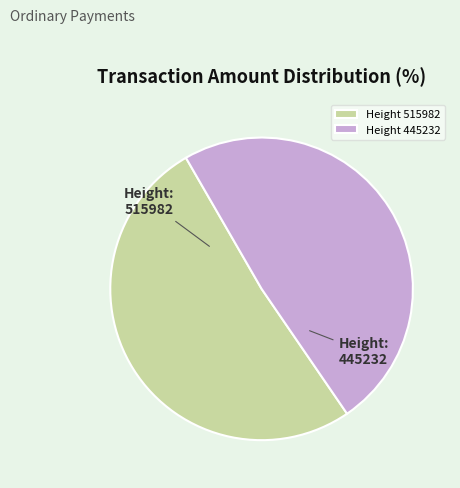

Is it true that Height 445232 is 49% of the pie?

True